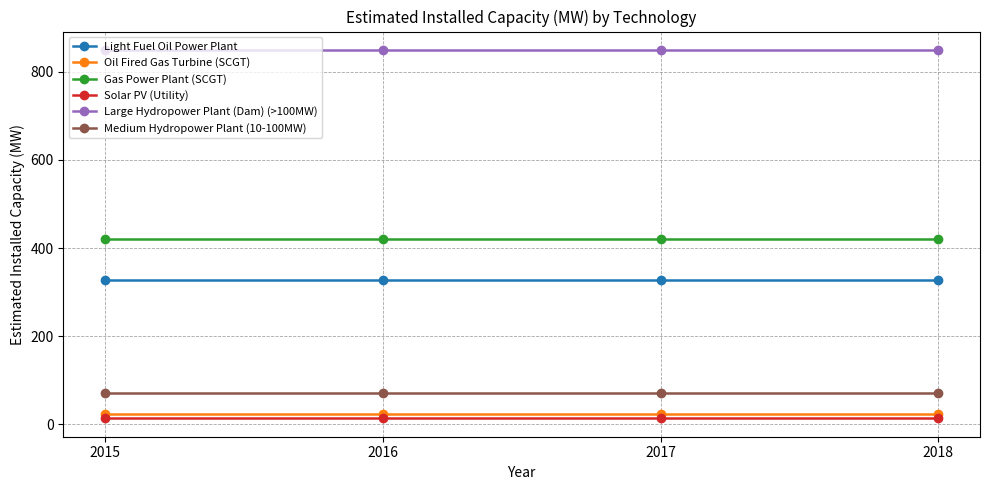

At how many categories does at least one series exceed 296?

4